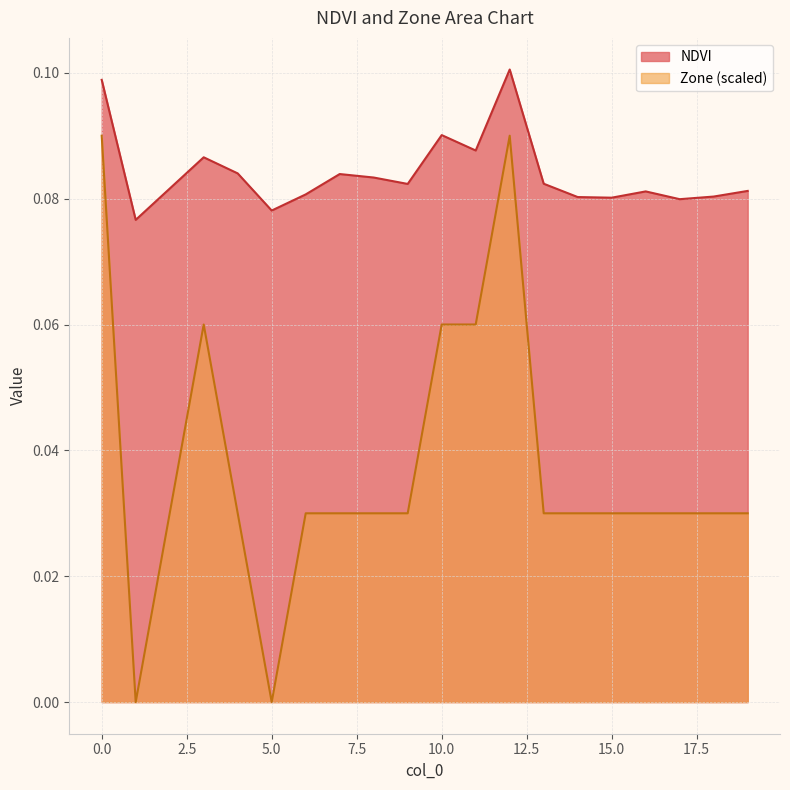

At which category does Zone reach its first local valley?

1